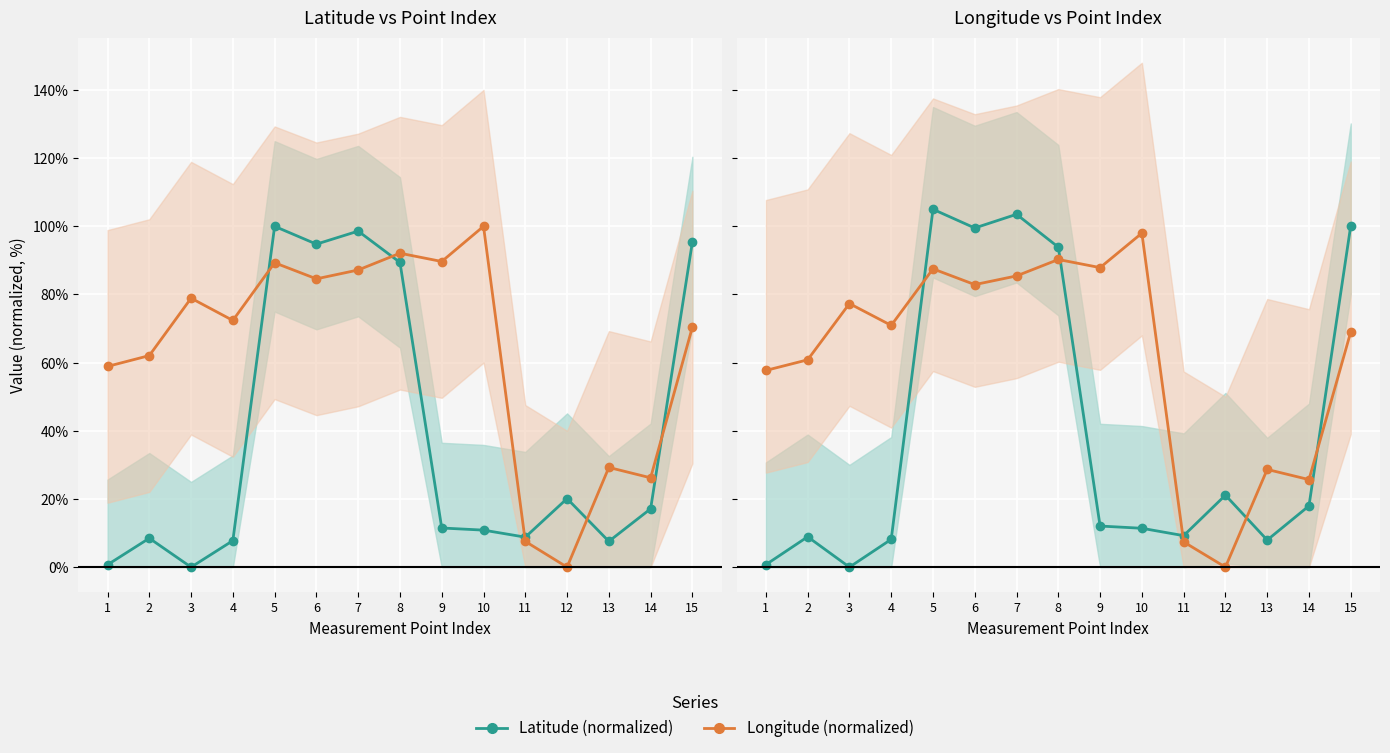

True or false: Longitude (normalized) has a value of 41.6 at 9.

False